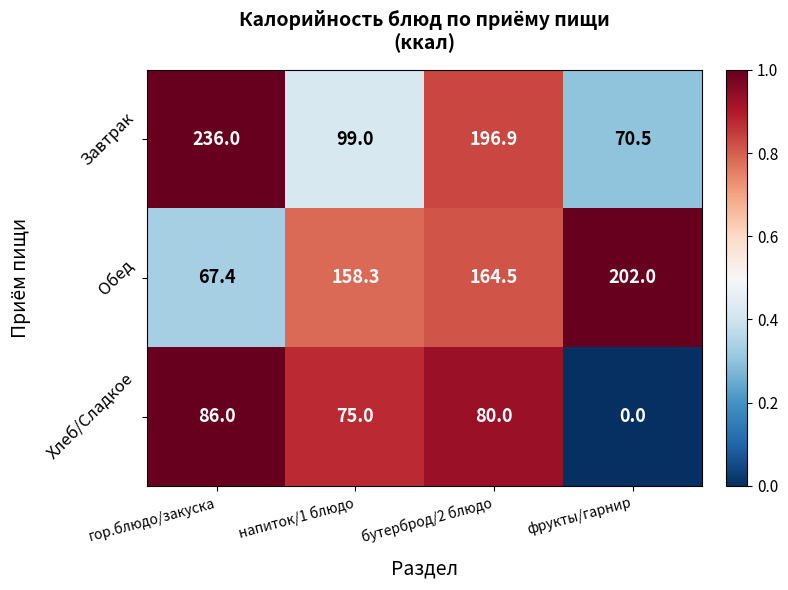

Count the number of categories in the chart.

4